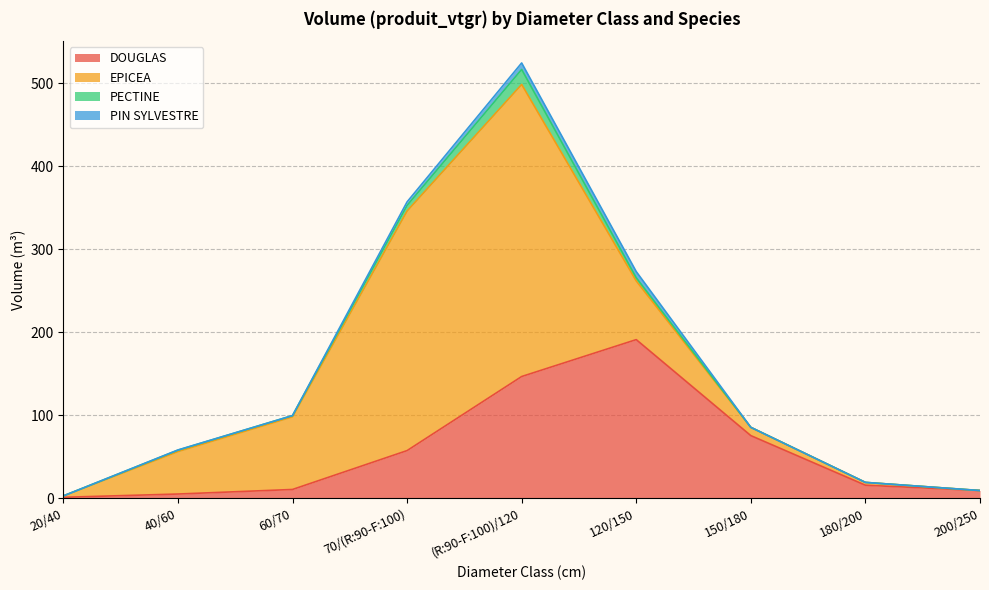

How many values in the DOUGLAS series exceed 15?

5